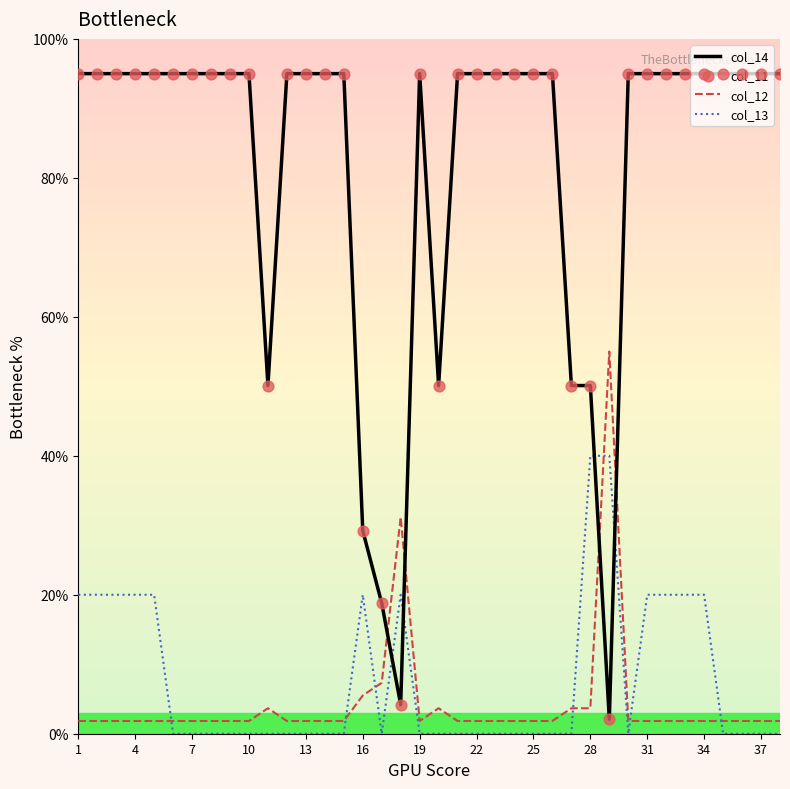

Which series has the largest total across all categories?

col_14